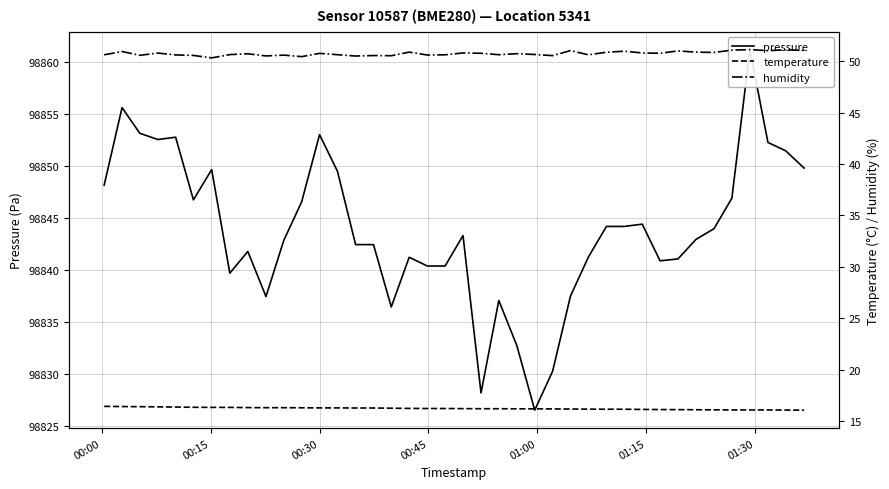

What is the minimum value for pressure?

98826.5